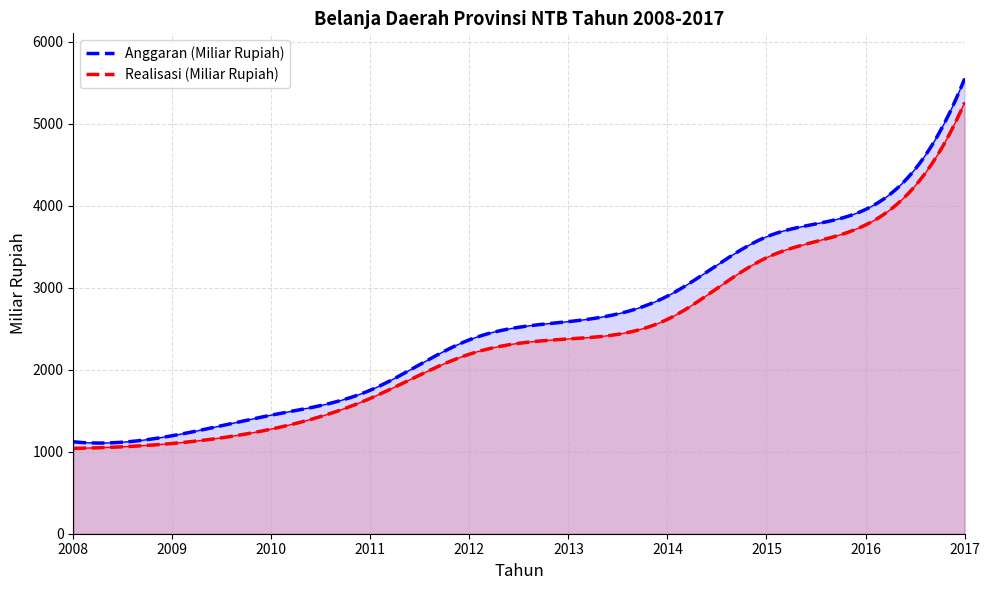

What is the average value of the Realisasi (Miliar Rupiah) series?

2364.3